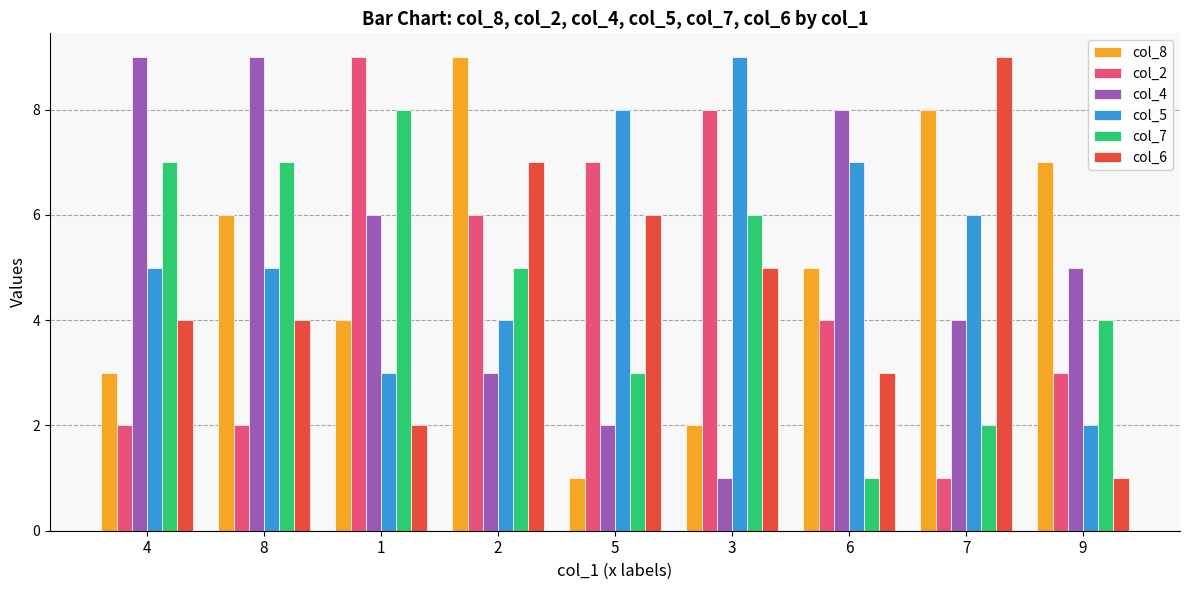

What is the label of the 2nd bar from the left?

8